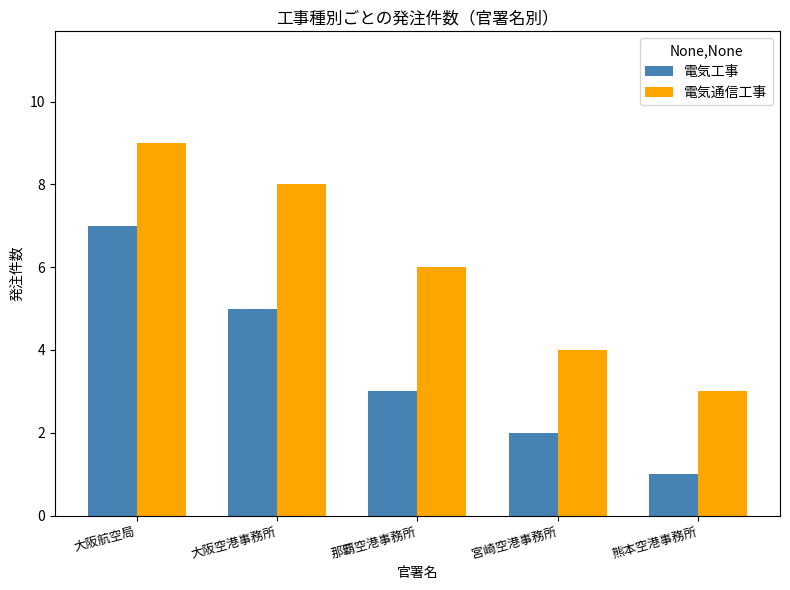

What is the difference between the maximum and minimum values in the 電気通信工事 series?

6